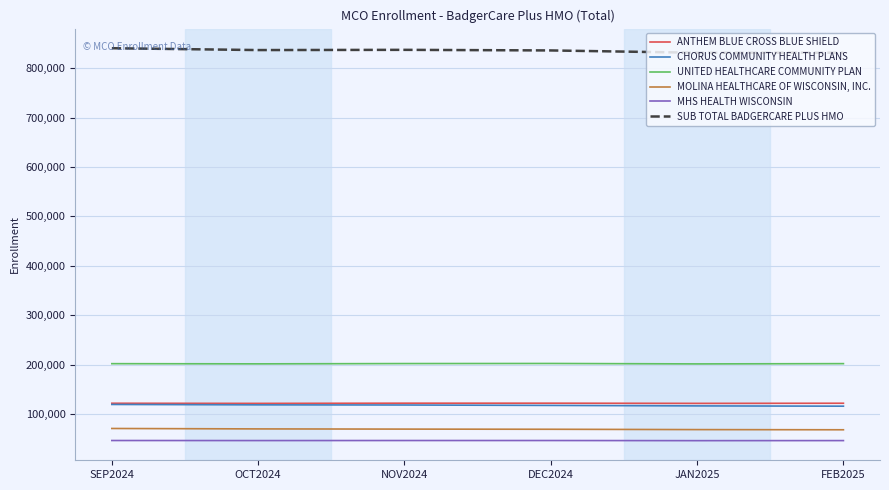

What is the sum of the CHORUS COMMUNITY HEALTH PLANS values at OCT2024 and JAN2025?

235339